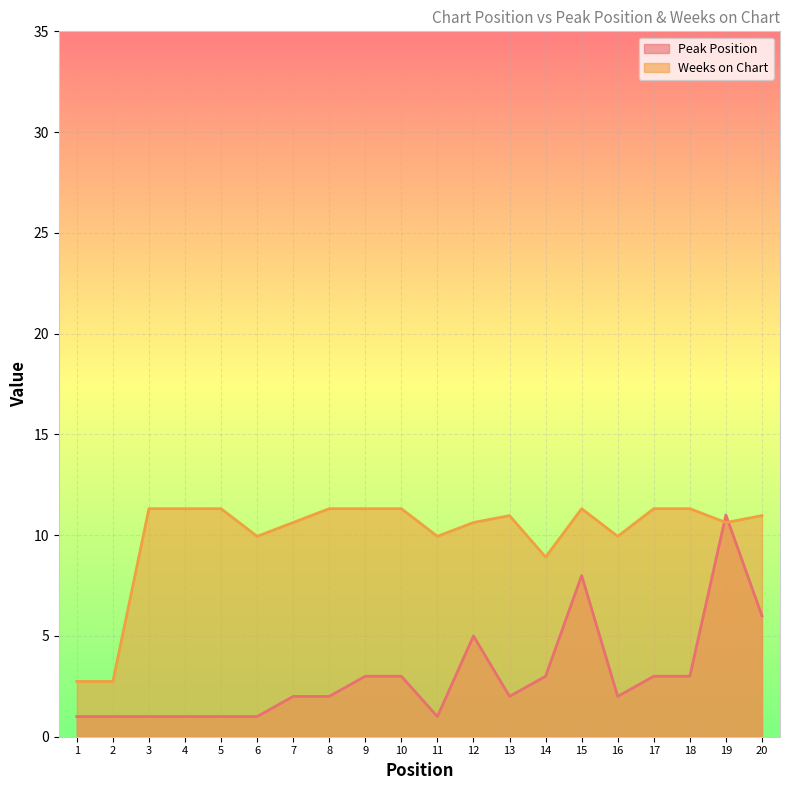

Reading left to right, list all the values displayed in this chart.

Peak Position: 1.0	1.0	1.0	1.0	1.0	1.0	2.0	2.0	3.0	3.0	1.0	5.0	2.0	3.0	8.0	2.0	3.0	3.0	11.0	6.0
Weeks on Chart: 2.7	2.7	11.3	11.3	11.3	9.9	10.6	11.3	11.3	11.3	9.9	10.6	11.0	8.9	11.3	9.9	11.3	11.3	10.6	11.0